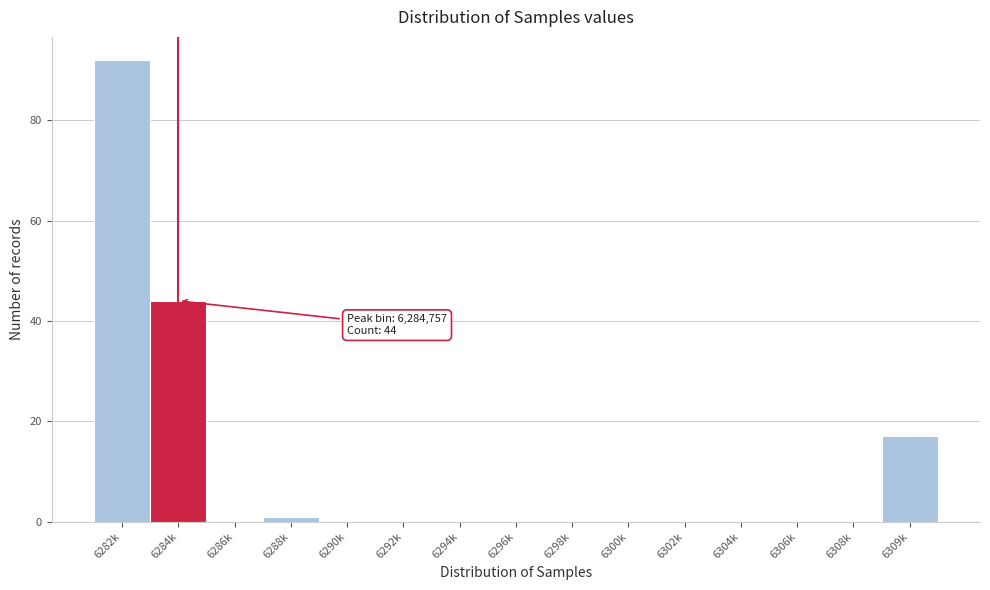

Reading left to right, transcribe all the data shown in this chart.

6282k=92	6284k=44	6286k=0	6288k=1	6290k=0	6292k=0	6294k=0	6296k=0	6298k=0	6300k=0	6302k=0	6304k=0	6306k=0	6308k=0	6309k=17